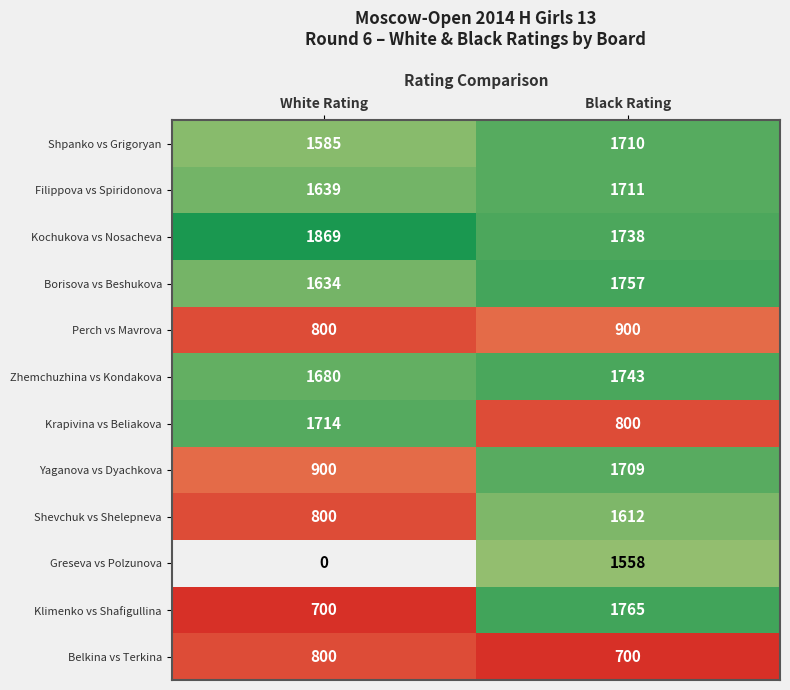

Rank the categories by Belkina vs Terkina value from highest to lowest.

White Rating, Black Rating